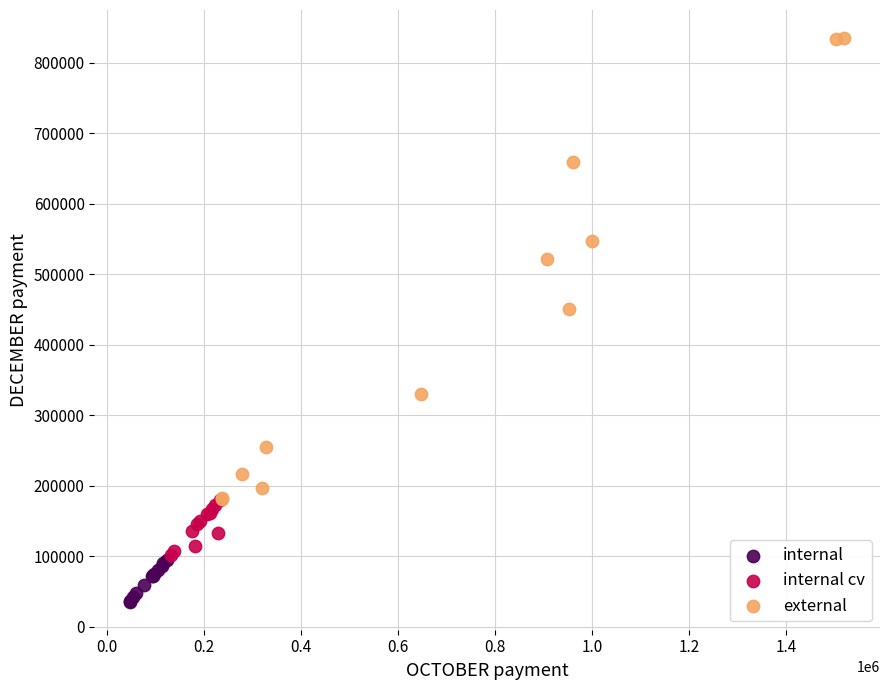

Which series has the largest Y range (max minus min)?

external